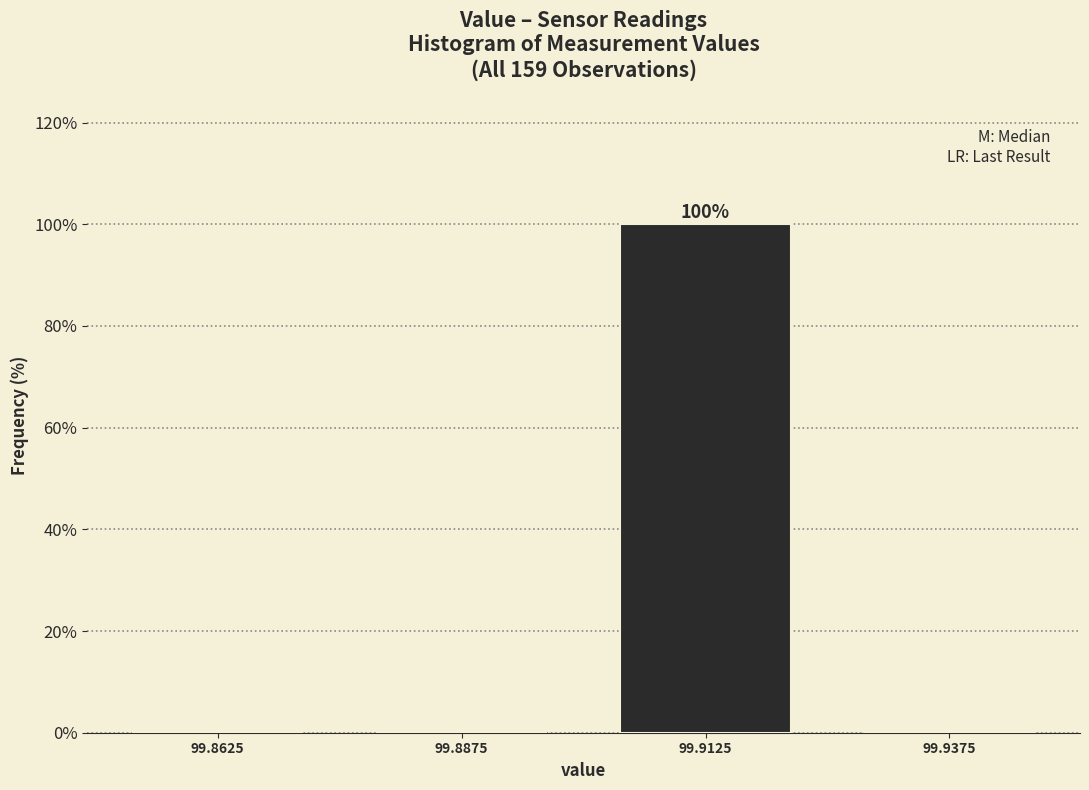

Which range on the x-axis has the tallest bar?

99.900 to 99.925